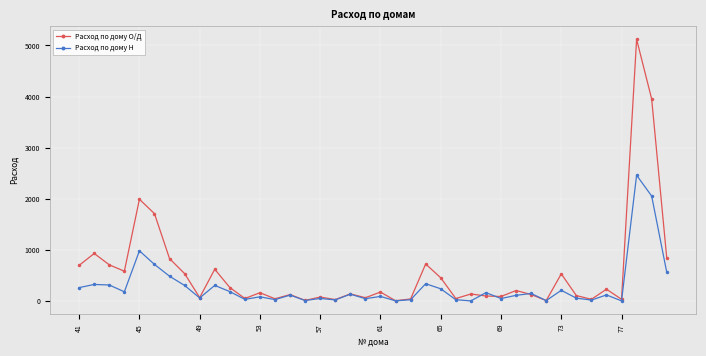

True or false: Расход по дому О/Д has more than 1 interior local peaks.

True